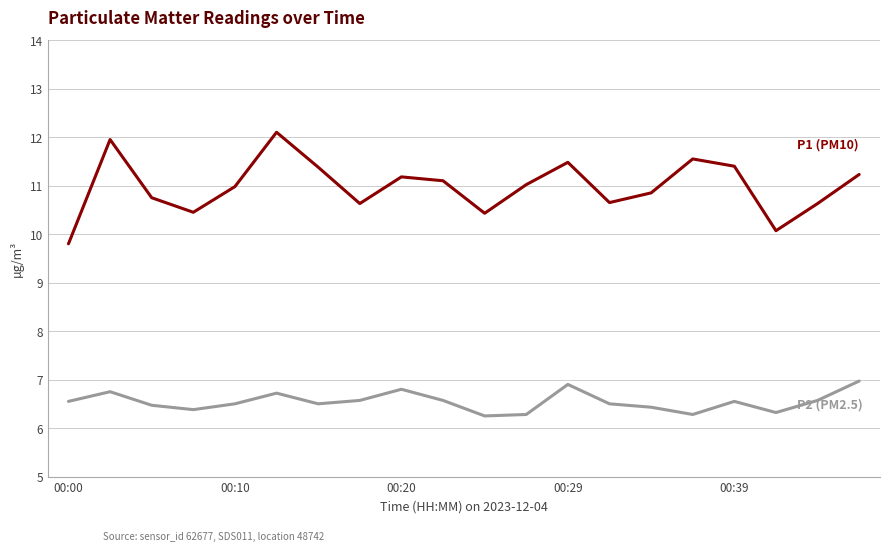

What is the maximum value shown in the chart?

12.1